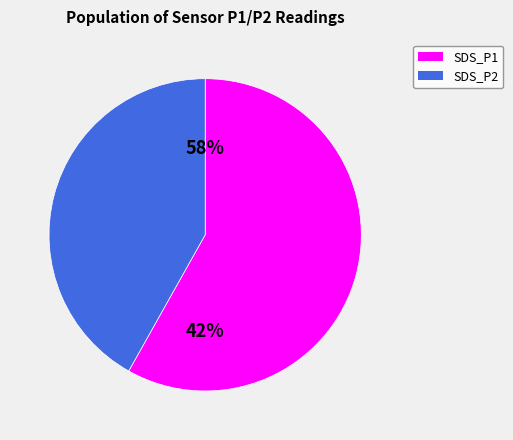

Which category has the biggest portion of the pie?

SDS_P1